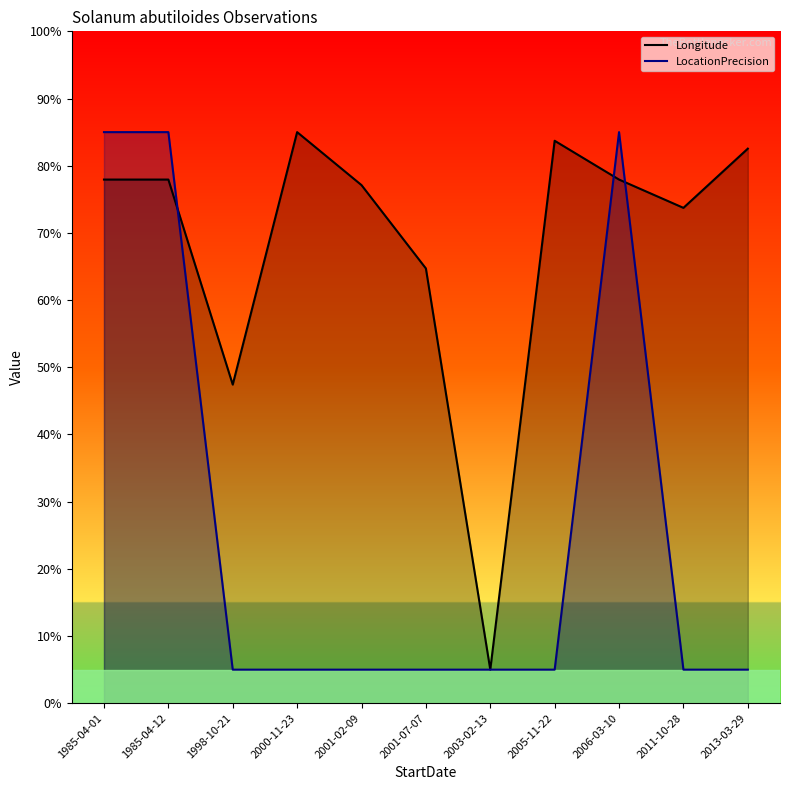

At which label is LocationPrecision closest to 45?

1985-04-01